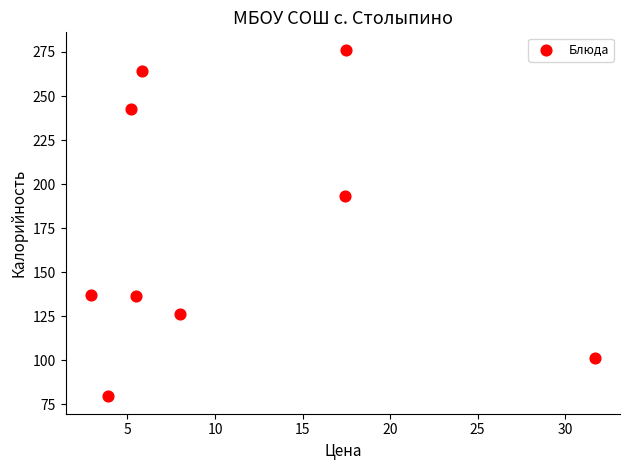

What Y value in the scatter plot is closest to 177?

193.0